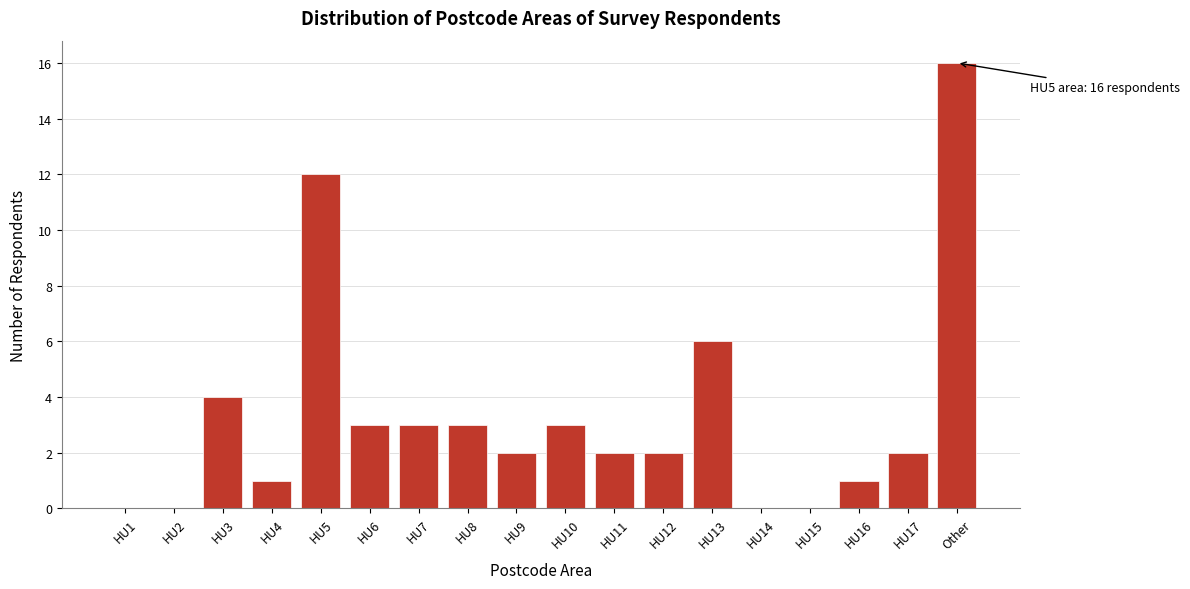

Reading right to left, what are all the values shown in this chart?

Other=16	HU17=2	HU16=1	HU15=0	HU14=0	HU13=6	HU12=2	HU11=2	HU10=3	HU9=2	HU8=3	HU7=3	HU6=3	HU5=12	HU4=1	HU3=4	HU2=0	HU1=0